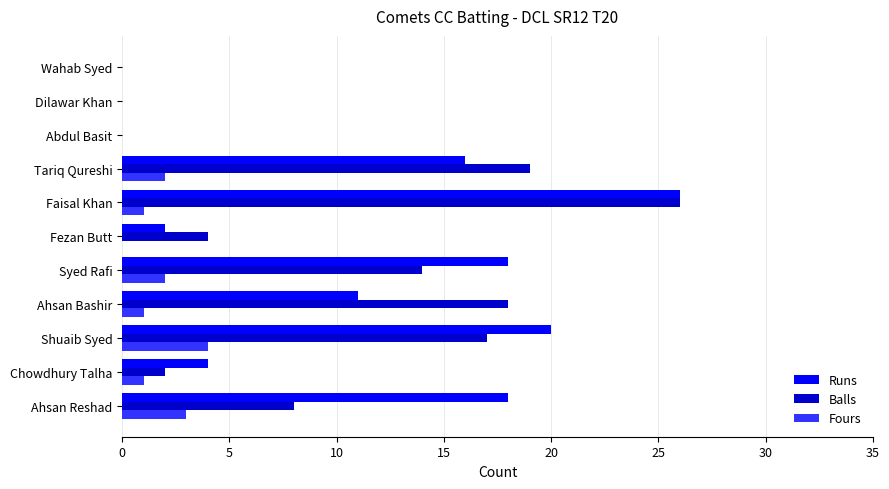

At which category does the chart reach its peak across all series?

Faisal Khan